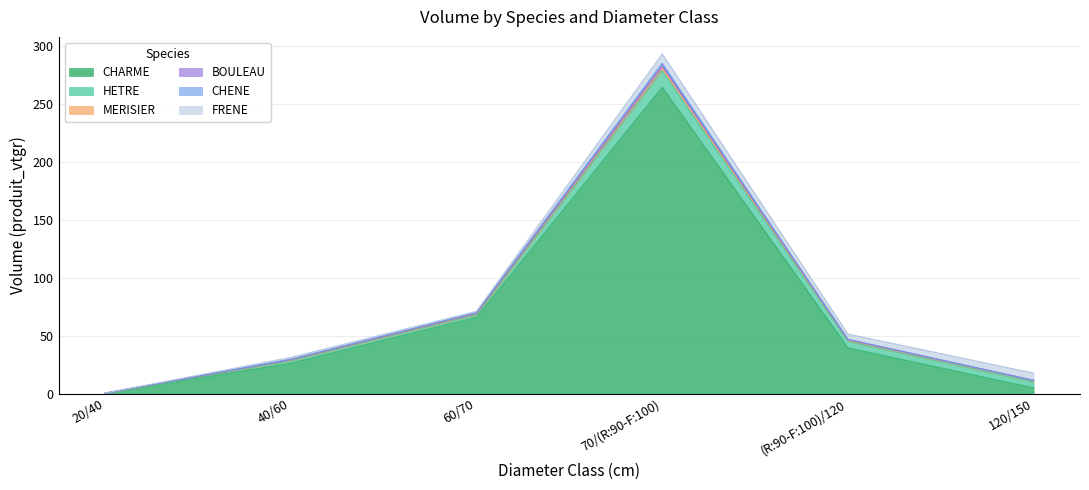

Where does the FRENE series first go above 4?

70/(R:90-F:100)